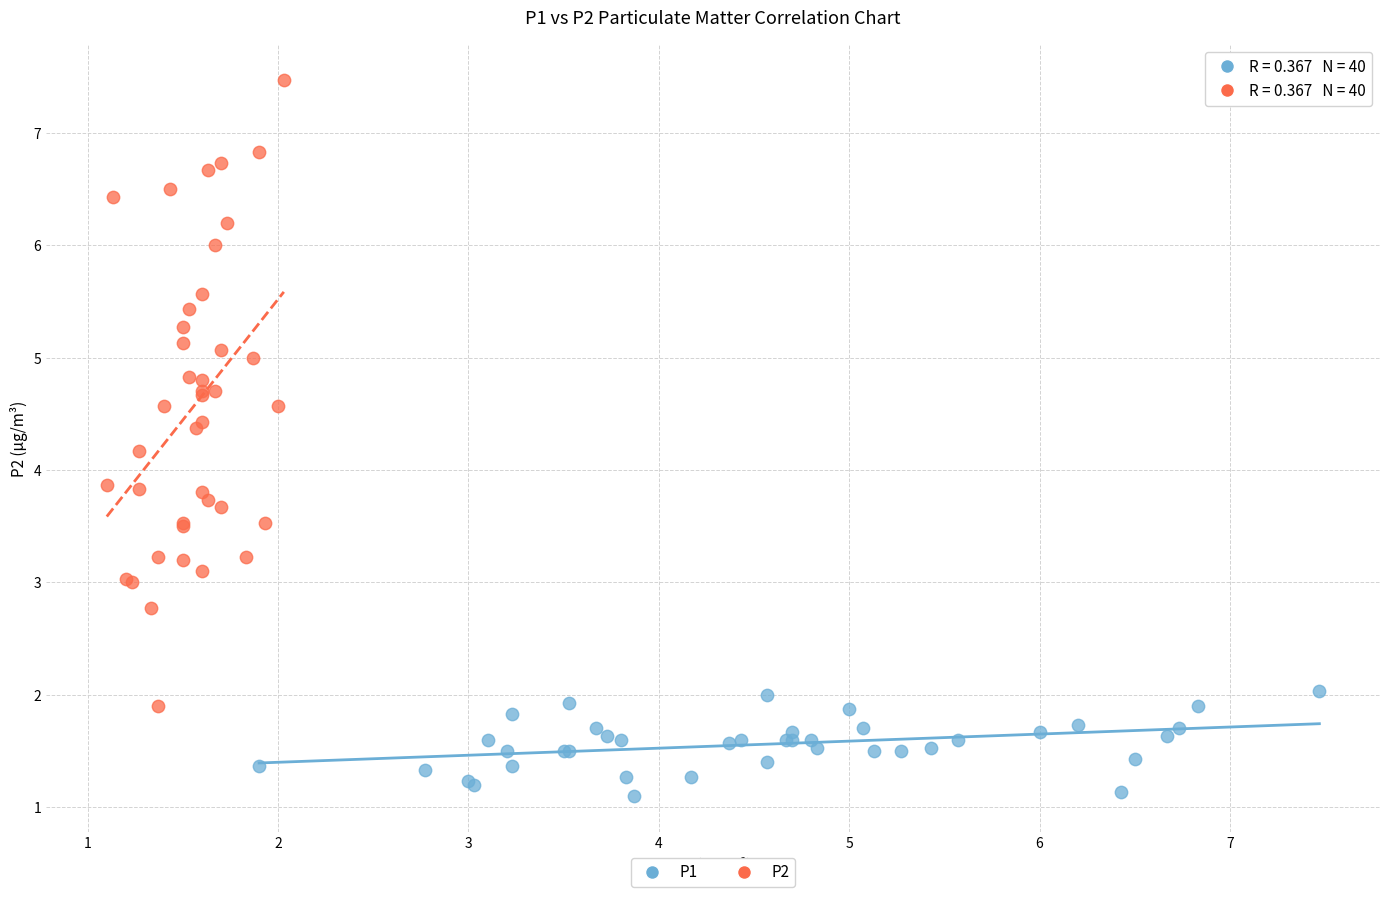

Which series has the largest Y range (max minus min)?

P2